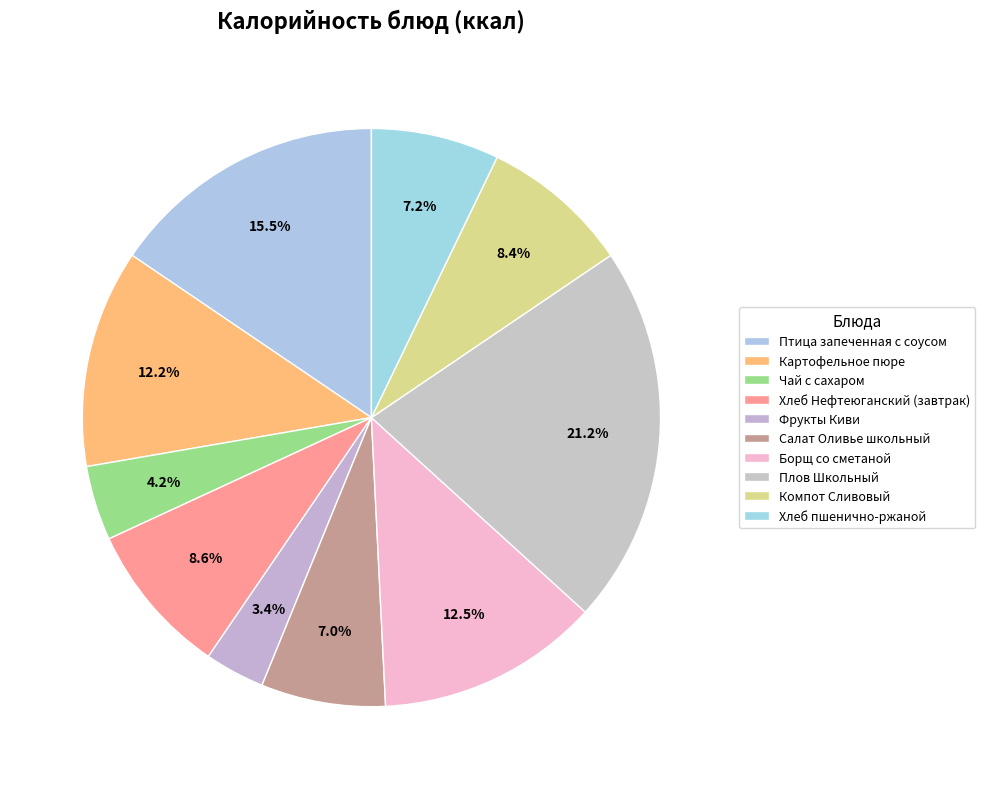

Which category has the biggest portion of the pie?

Плов Школьный